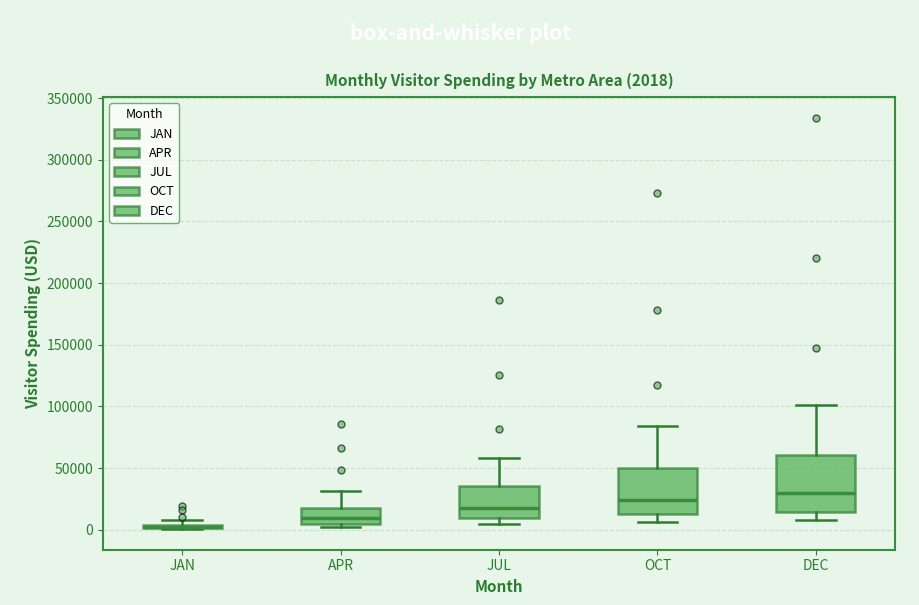

Which box is the tallest, from its lower edge to its upper edge?

DEC